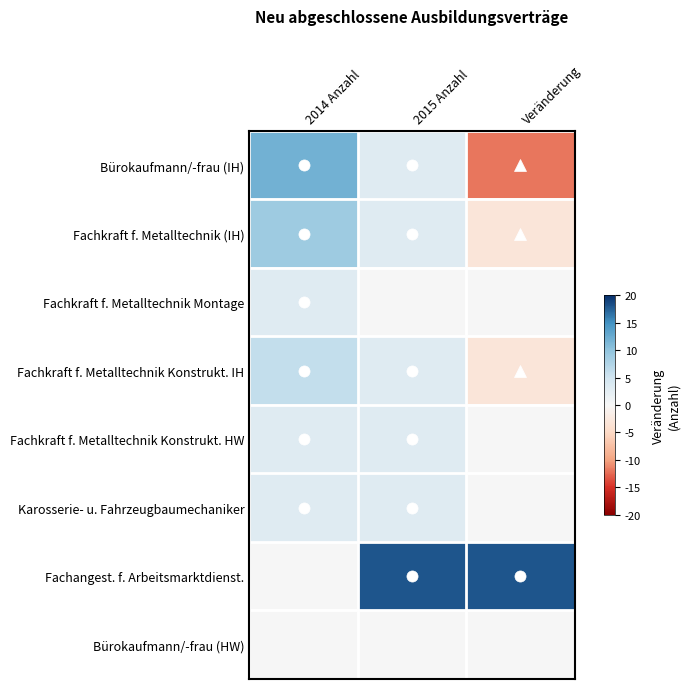

Reading left to right, what are all the values shown in this chart?

Bürokaufmann/-frau (IH): 2014 Anzahl=12	2015 Anzahl=3	Veränderung=-12
Fachkraft f. Metalltechnik (IH): 2014 Anzahl=9	2015 Anzahl=3	Veränderung=-3
Fachkraft f. Metalltechnik Montage: 2014 Anzahl=3	2015 Anzahl=0	Veränderung=0
Fachkraft f. Metalltechnik Konstrukt. IH: 2014 Anzahl=6	2015 Anzahl=3	Veränderung=-3
Fachkraft f. Metalltechnik Konstrukt. HW: 2014 Anzahl=3	2015 Anzahl=3	Veränderung=0
Karosserie- u. Fahrzeugbaumechaniker: 2014 Anzahl=3	2015 Anzahl=3	Veränderung=0
Fachangest. f. Arbeitsmarktdienst.: 2014 Anzahl=0	2015 Anzahl=18	Veränderung=18
Bürokaufmann/-frau (HW): 2014 Anzahl=0	2015 Anzahl=0	Veränderung=0